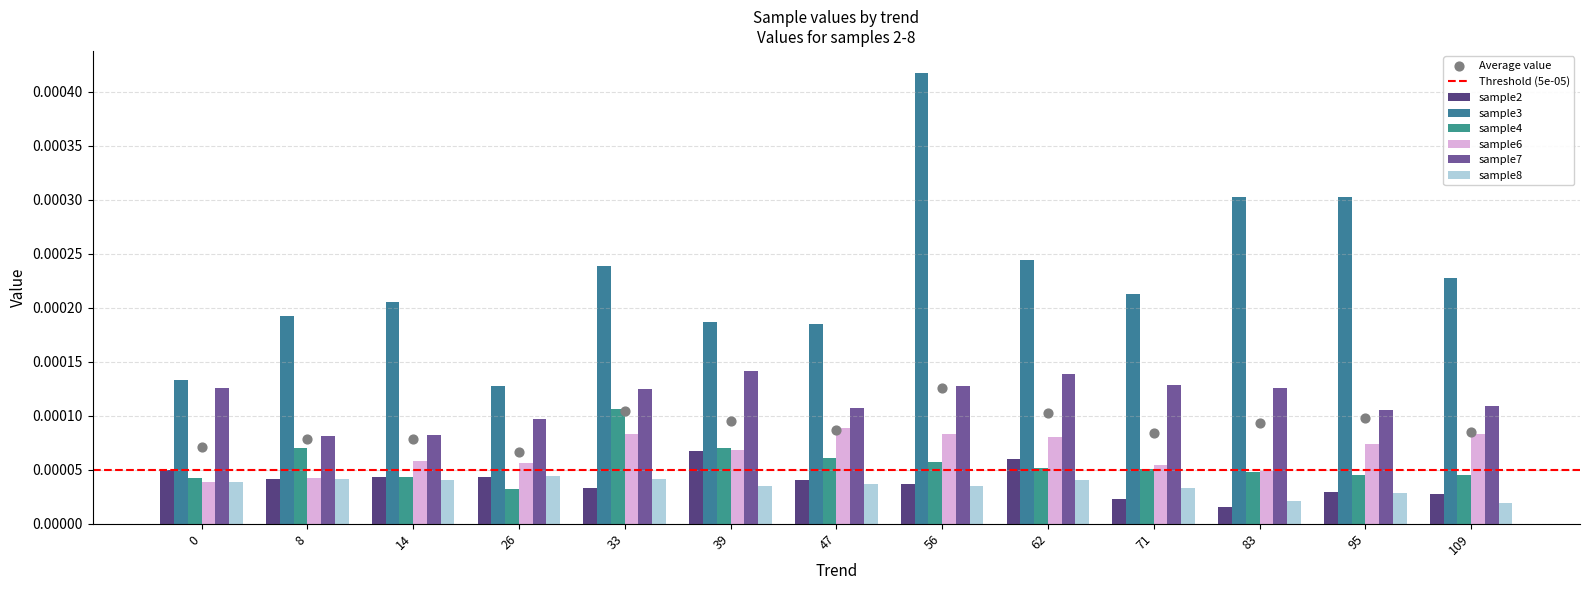

Which series has the largest total across all categories?

sample3